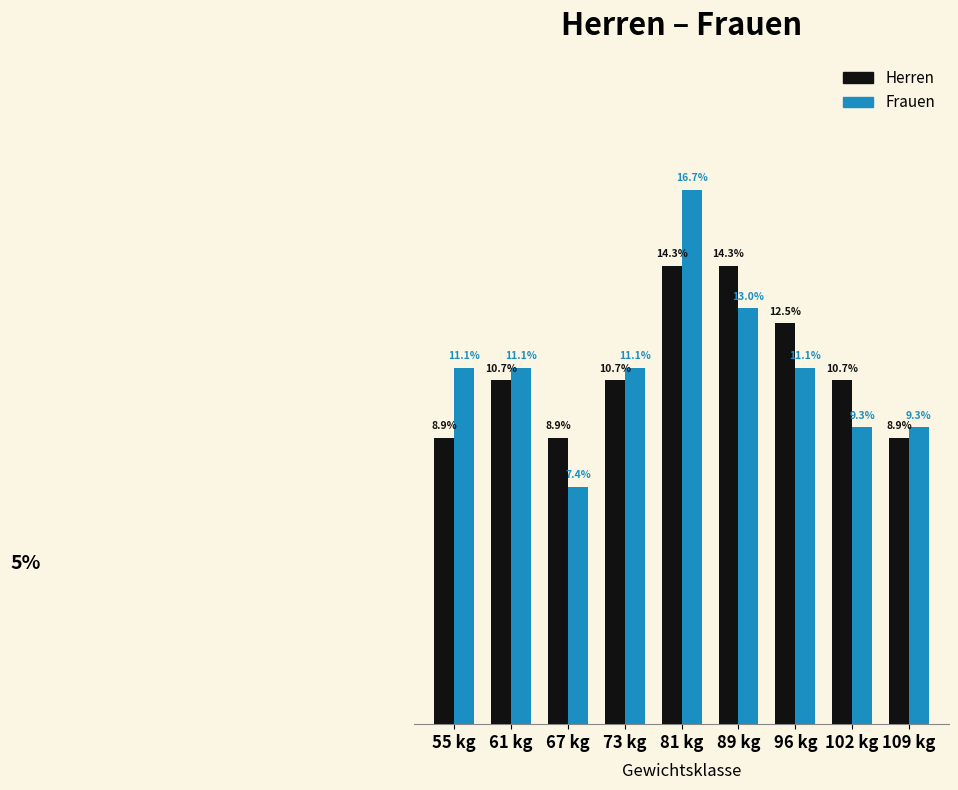

What is the label of the 3rd bar from the right?

96 kg